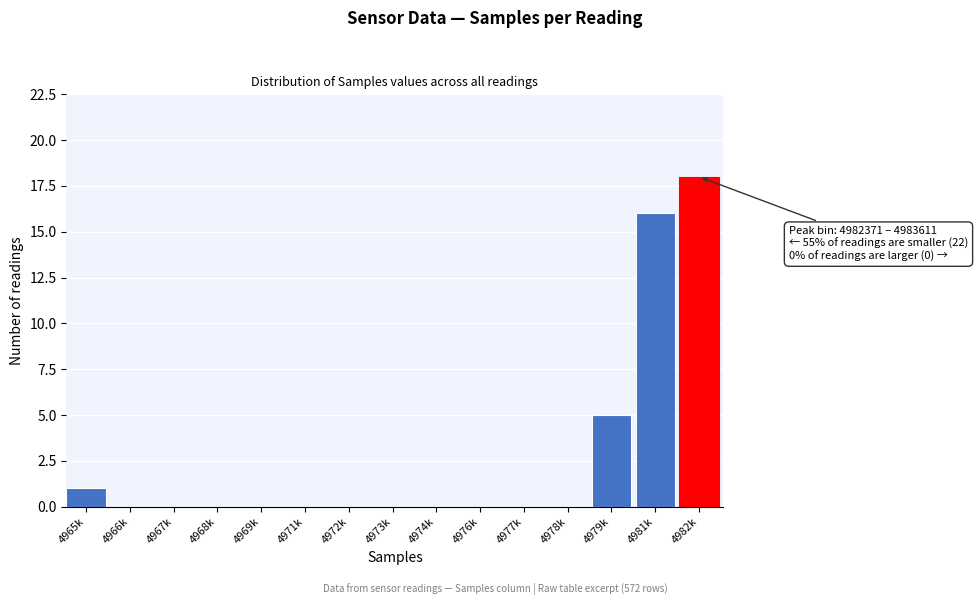

Reading right to left, extract all data points from this chart.

4982k=18	4981k=16	4979k=5	4978k=0	4977k=0	4976k=0	4974k=0	4973k=0	4972k=0	4971k=0	4969k=0	4968k=0	4967k=0	4966k=0	4965k=1